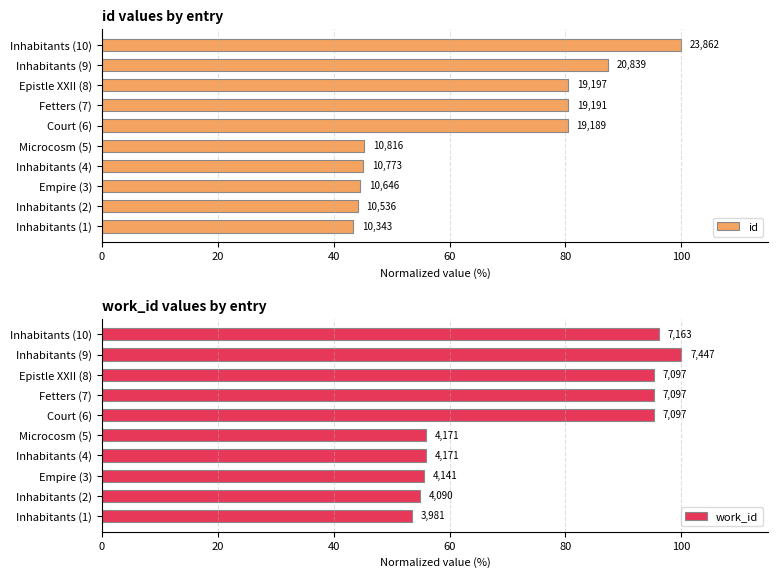

Is it true that work_id equals 85.5 at Inhabitants (1)?

False